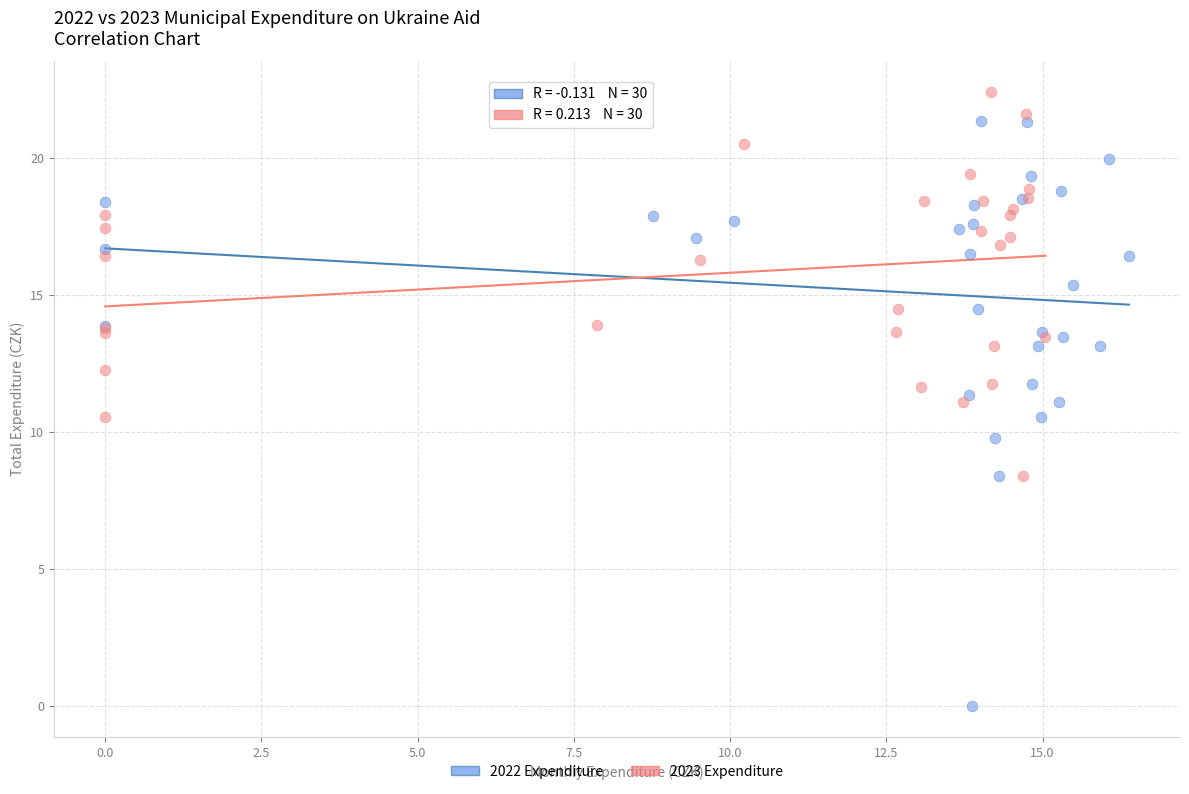

Which series has the widest spread of Y values?

2022 Expenditure